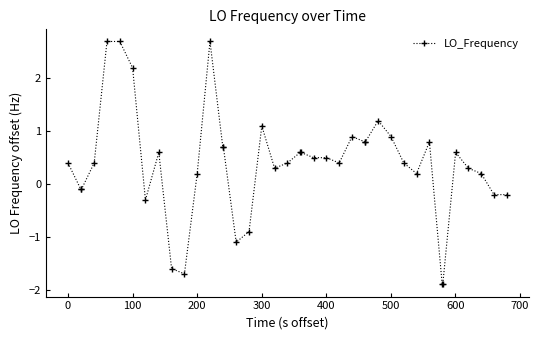

True or false: the data has more than 0 interior local peaks.

True